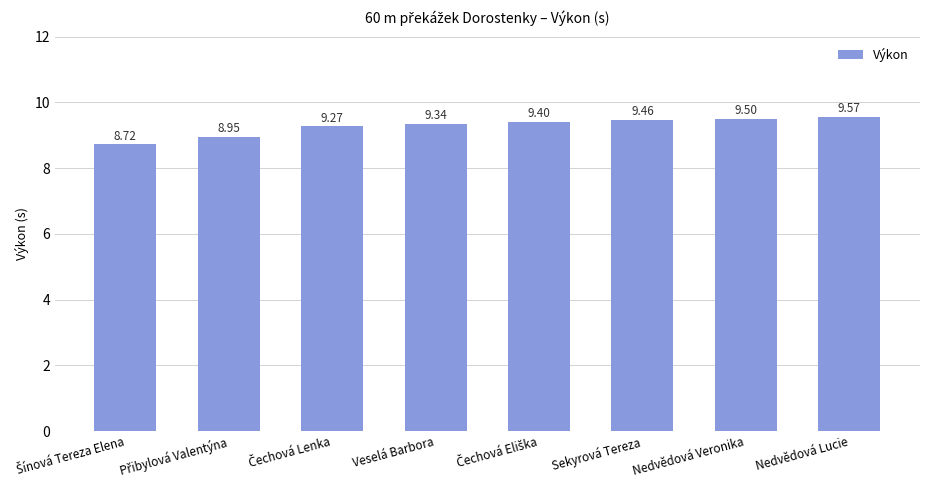

Which label corresponds to the largest value in the chart?

Nedvědová Lucie